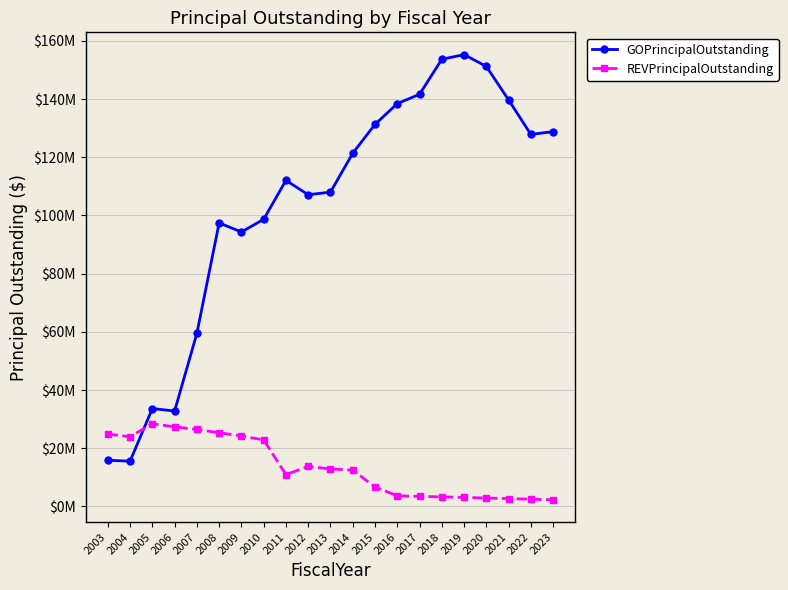

What are all the series names shown in the legend?

GOPrincipalOutstanding, REVPrincipalOutstanding